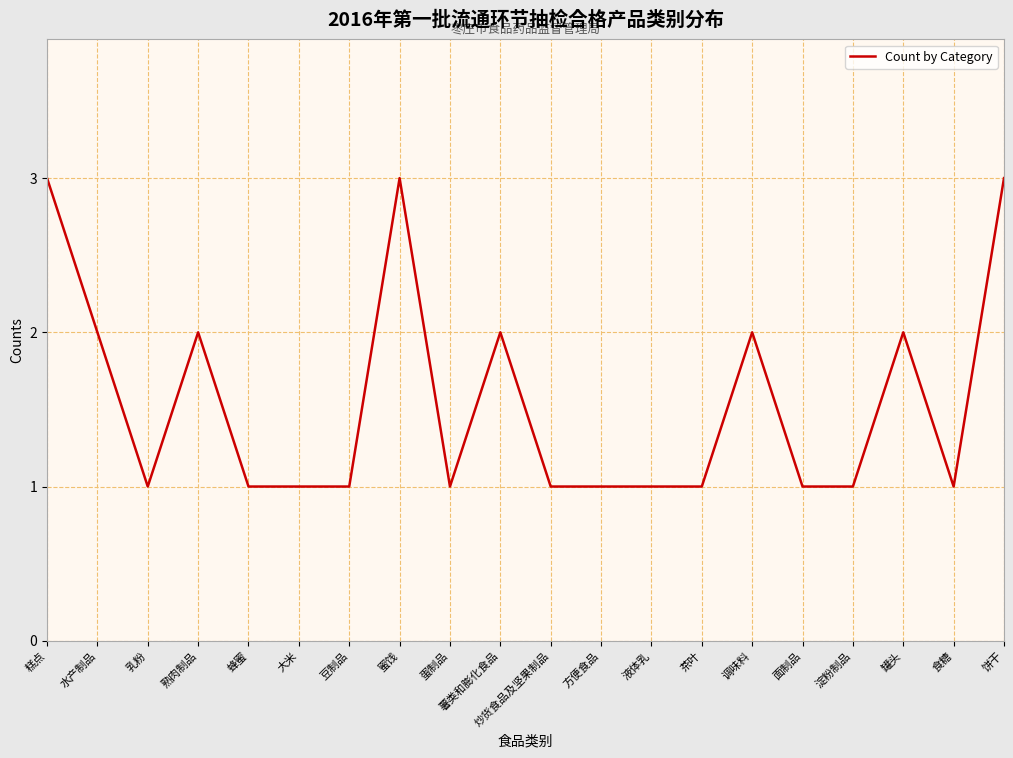

Reading right to left, what are all the values shown in this chart?

饼干=3	食糖=1	罐头=2	淀粉制品=1	面制品=1	调味料=2	茶叶=1	液体乳=1	方便食品=1	炒货食品及坚果制品=1	薯类和膨化食品=2	蛋制品=1	蜜饯=3	豆制品=1	大米=1	蜂蜜=1	熟肉制品=2	乳粉=1	水产制品=2	糕点=3